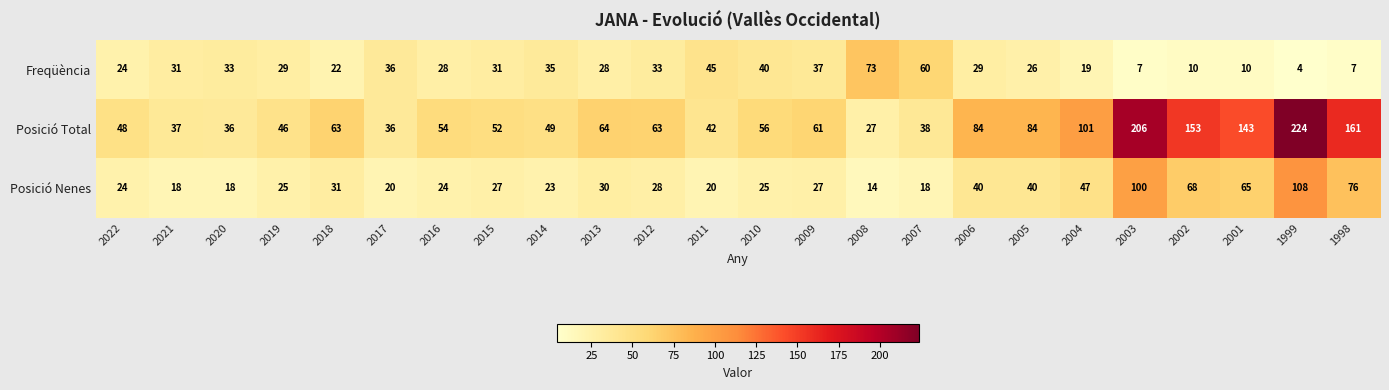

What is the total value across all series at 2019?

100